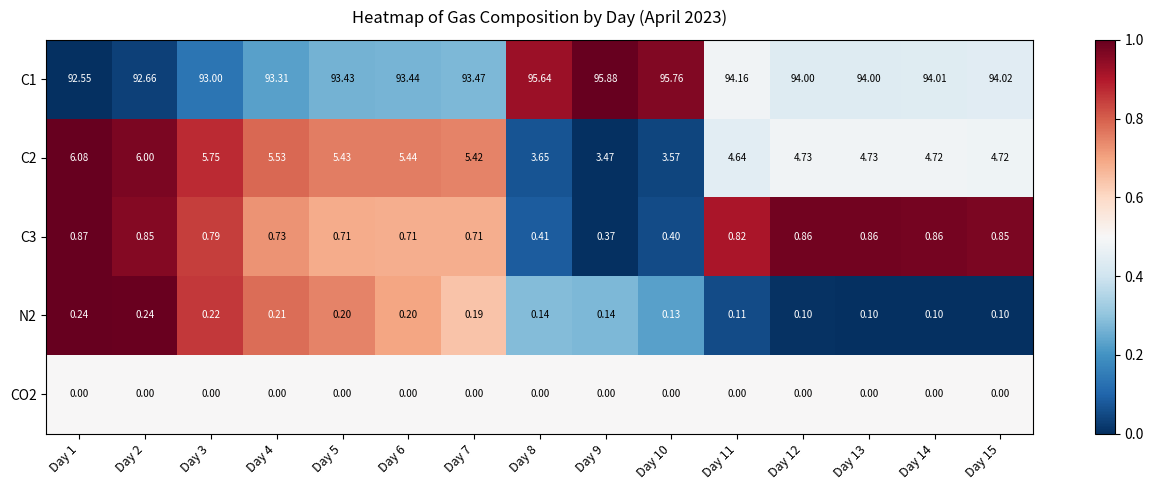

Which series has the largest total across all categories?

C1